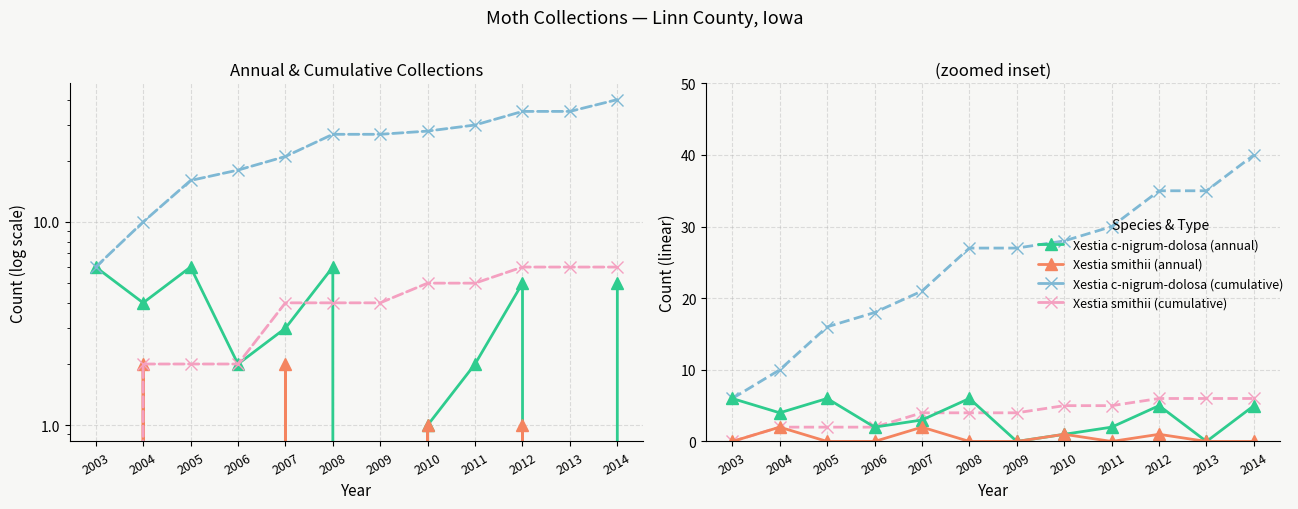

How many data points does each series have?

12